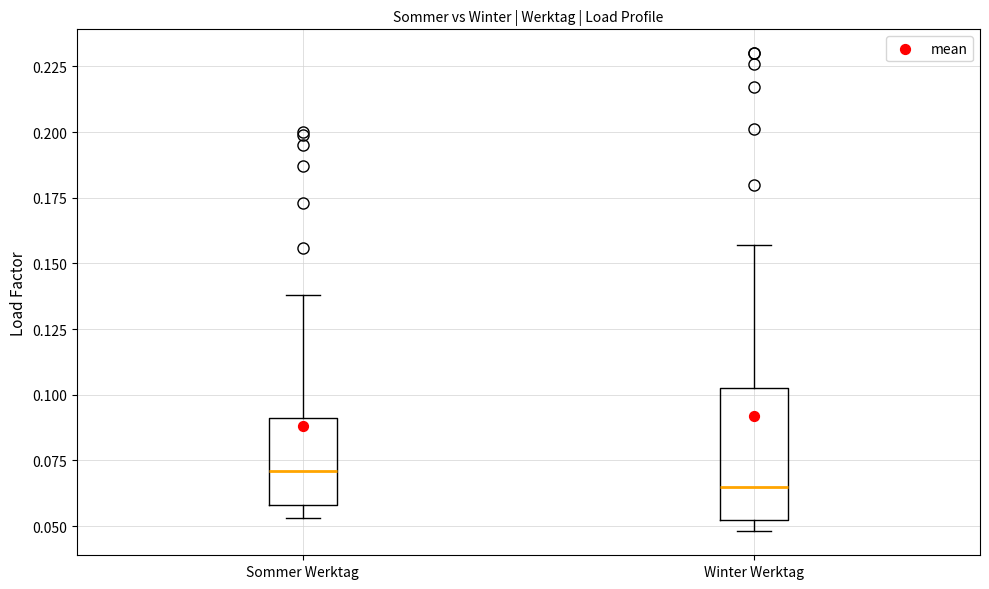

Reading left to right, transcribe this box plot: for each box, give where its median line is, the range the box spans, and where its two whiskers end, as read against the y-axis. The values are not printed on the chart, so give them approximately, as read against the axis.

Sommer Werktag: median 0.070, box 0.060 to 0.090, whiskers 0.055 to 0.140
Winter Werktag: median 0.065, box 0.055 to 0.105, whiskers 0.050 to 0.155